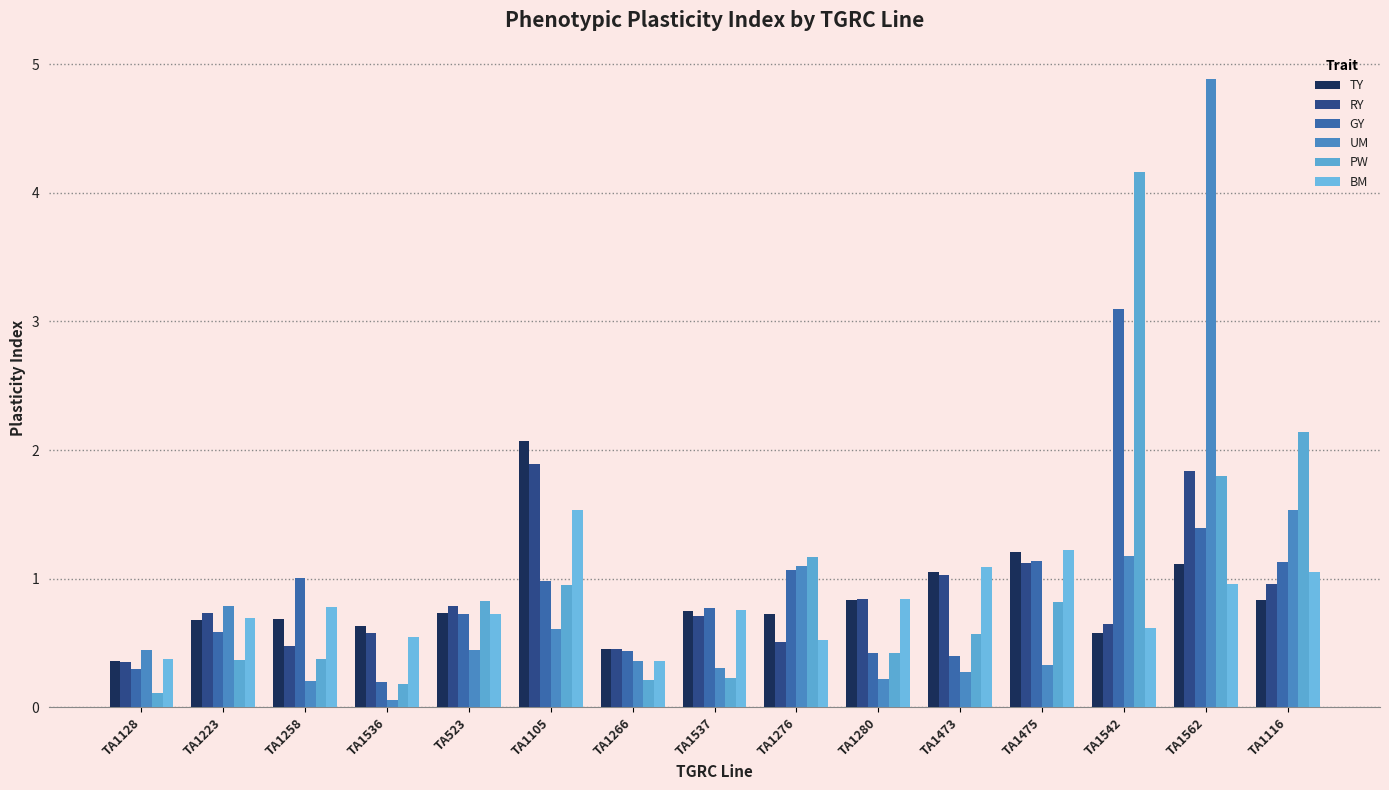

Reading left to right, list all the values displayed in this chart.

TY: TA1128=0.4	TA1223=0.7	TA1258=0.7	TA1536=0.6	TA523=0.7	TA1105=2.1	TA1266=0.5	TA1537=0.7	TA1276=0.7	TA1280=0.8	TA1473=1.1	TA1475=1.2	TA1542=0.6	TA1562=1.1	TA1116=0.8
RY: TA1128=0.4	TA1223=0.7	TA1258=0.5	TA1536=0.6	TA523=0.8	TA1105=1.9	TA1266=0.5	TA1537=0.7	TA1276=0.5	TA1280=0.8	TA1473=1.0	TA1475=1.1	TA1542=0.6	TA1562=1.8	TA1116=1.0
GY: TA1128=0.3	TA1223=0.6	TA1258=1.0	TA1536=0.2	TA523=0.7	TA1105=1.0	TA1266=0.4	TA1537=0.8	TA1276=1.1	TA1280=0.4	TA1473=0.4	TA1475=1.1	TA1542=3.1	TA1562=1.4	TA1116=1.1
UM: TA1128=0.4	TA1223=0.8	TA1258=0.2	TA1536=0.1	TA523=0.4	TA1105=0.6	TA1266=0.4	TA1537=0.3	TA1276=1.1	TA1280=0.2	TA1473=0.3	TA1475=0.3	TA1542=1.2	TA1562=4.9	TA1116=1.5
PW: TA1128=0.1	TA1223=0.4	TA1258=0.4	TA1536=0.2	TA523=0.8	TA1105=1.0	TA1266=0.2	TA1537=0.2	TA1276=1.2	TA1280=0.4	TA1473=0.6	TA1475=0.8	TA1542=4.2	TA1562=1.8	TA1116=2.1
BM: TA1128=0.4	TA1223=0.7	TA1258=0.8	TA1536=0.5	TA523=0.7	TA1105=1.5	TA1266=0.4	TA1537=0.8	TA1276=0.5	TA1280=0.8	TA1473=1.1	TA1475=1.2	TA1542=0.6	TA1562=1.0	TA1116=1.1